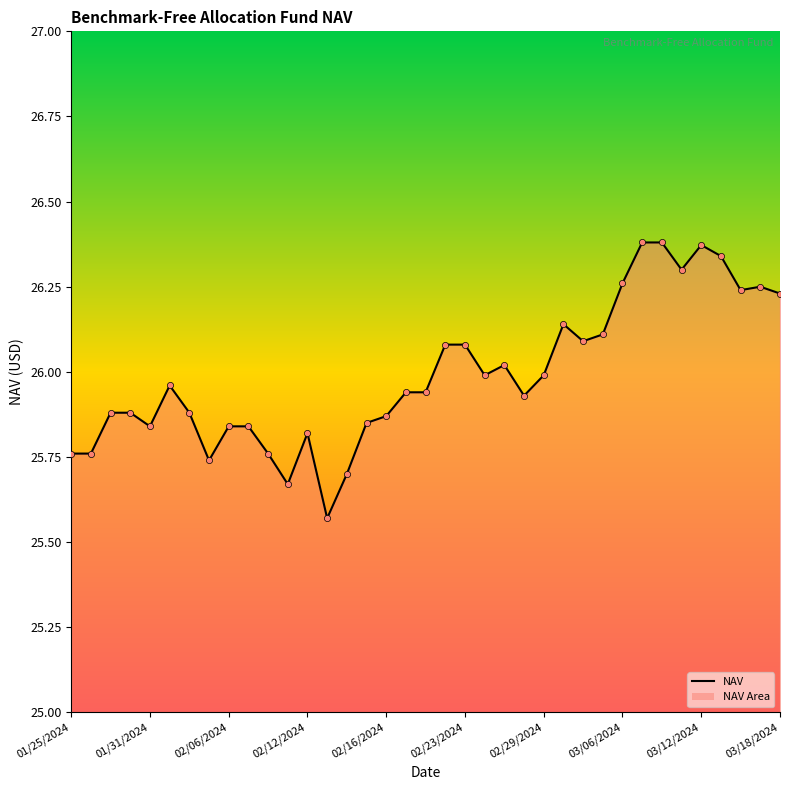

Which series has the widest spread of Y values?

NAV